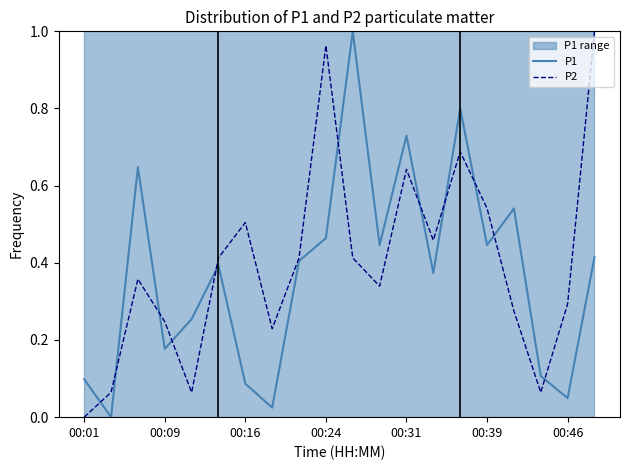

Does the chart have visible grid lines?

No